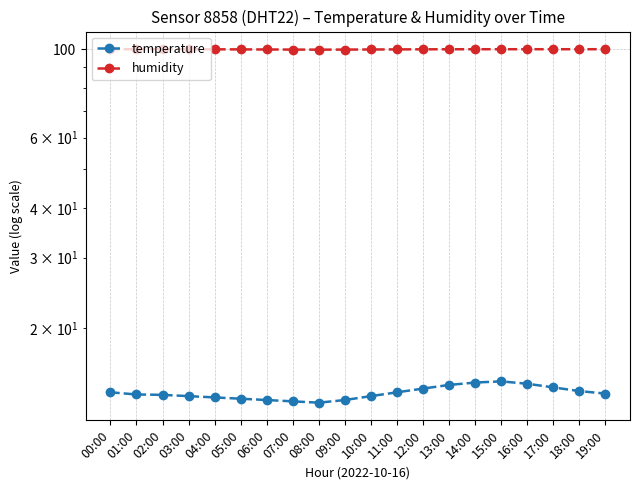

How many humidity values are between 99 and 100?

20